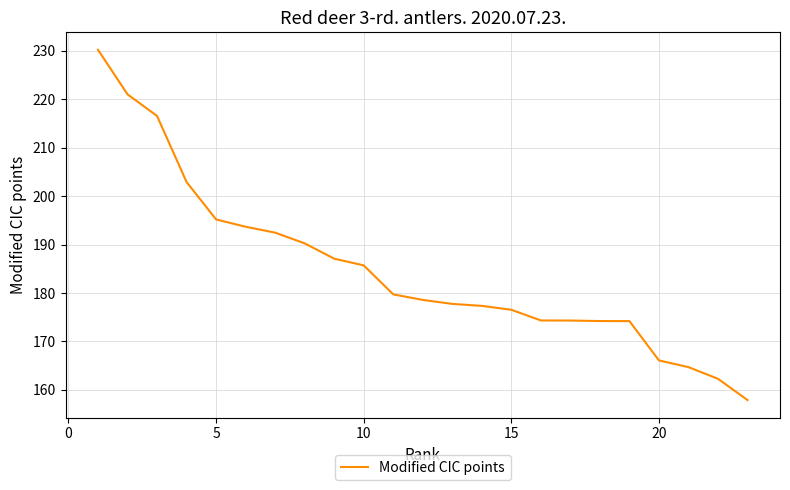

What is the smallest value displayed?

157.9